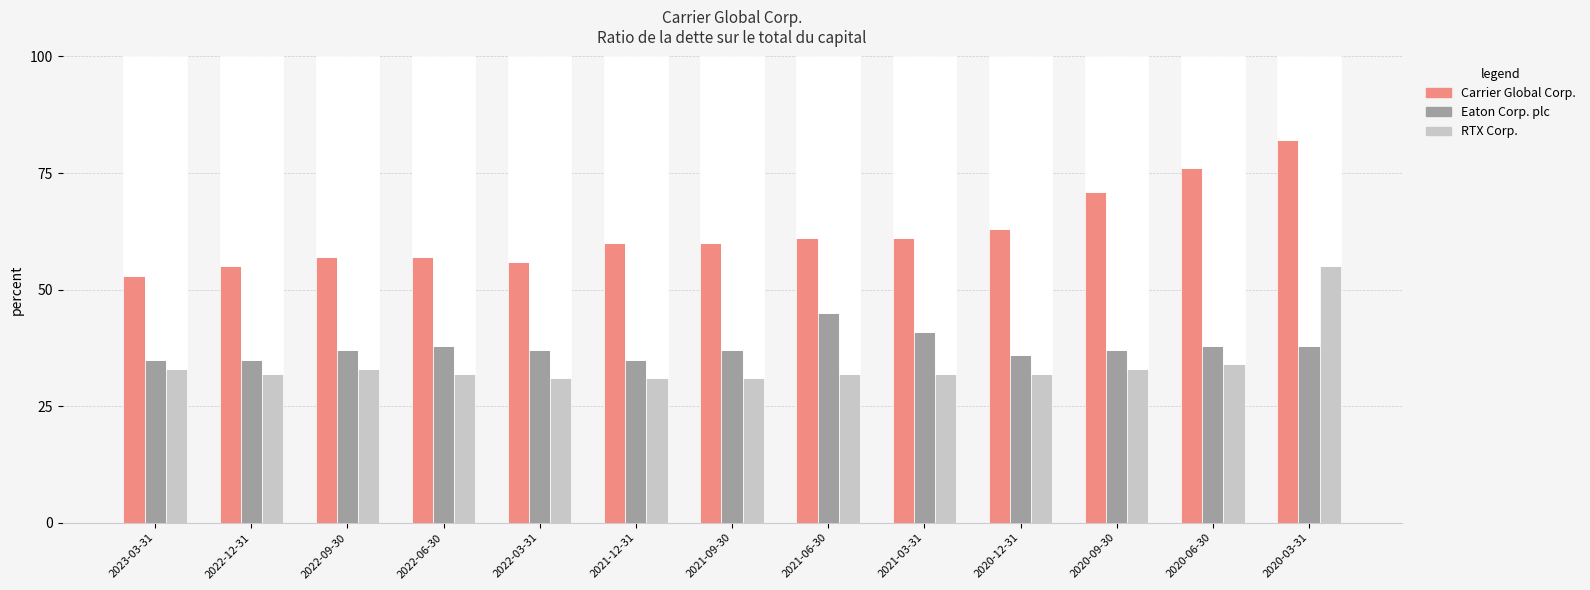

What are all the series names shown in the legend?

Carrier Global Corp., Eaton Corp. plc, RTX Corp.